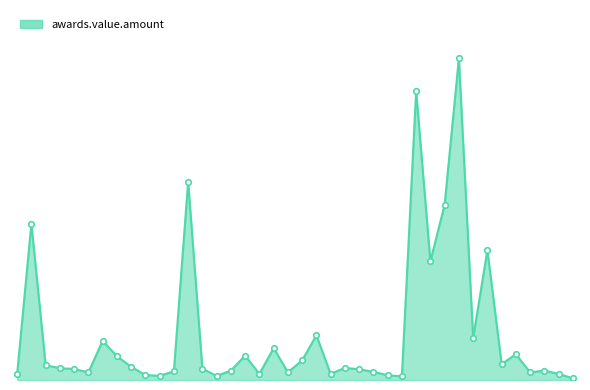

What is the smallest value displayed?

9405.0